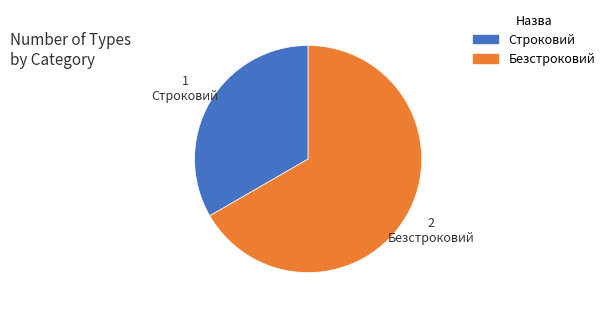

What is the largest slice in the pie chart?

Безстроковий